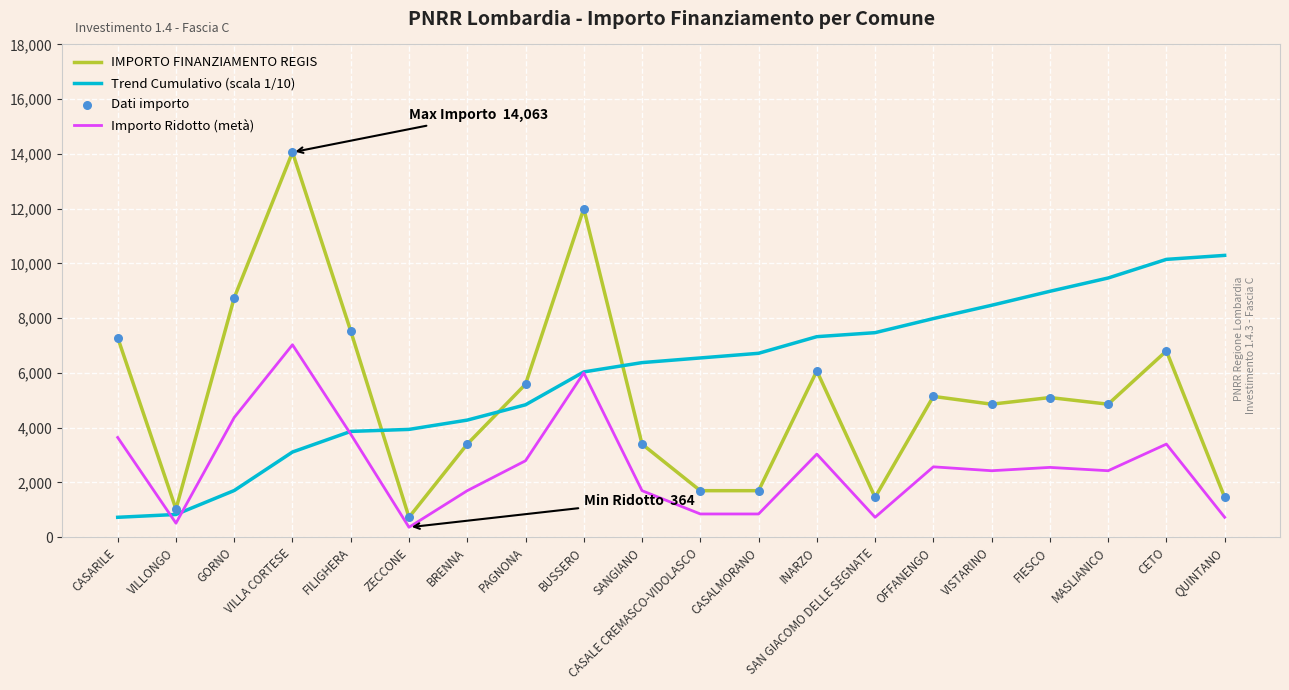

What is the total value across all series at INARZO?

16439.2